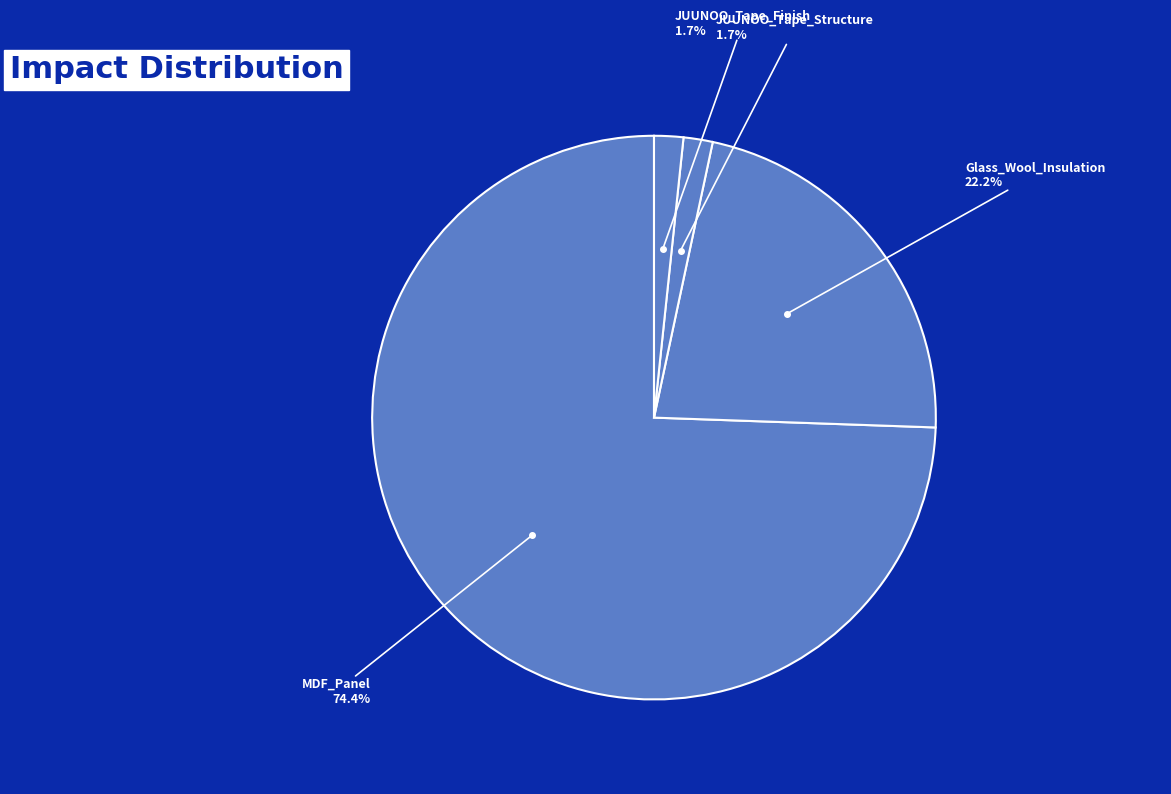

How many segments does this pie chart have?

4